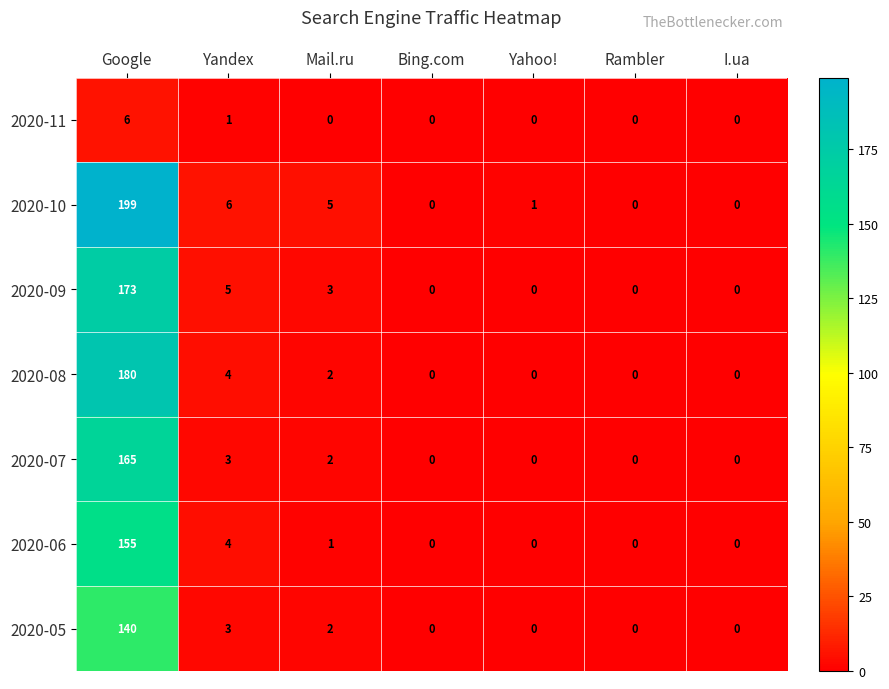

Count the number of categories in the chart.

7